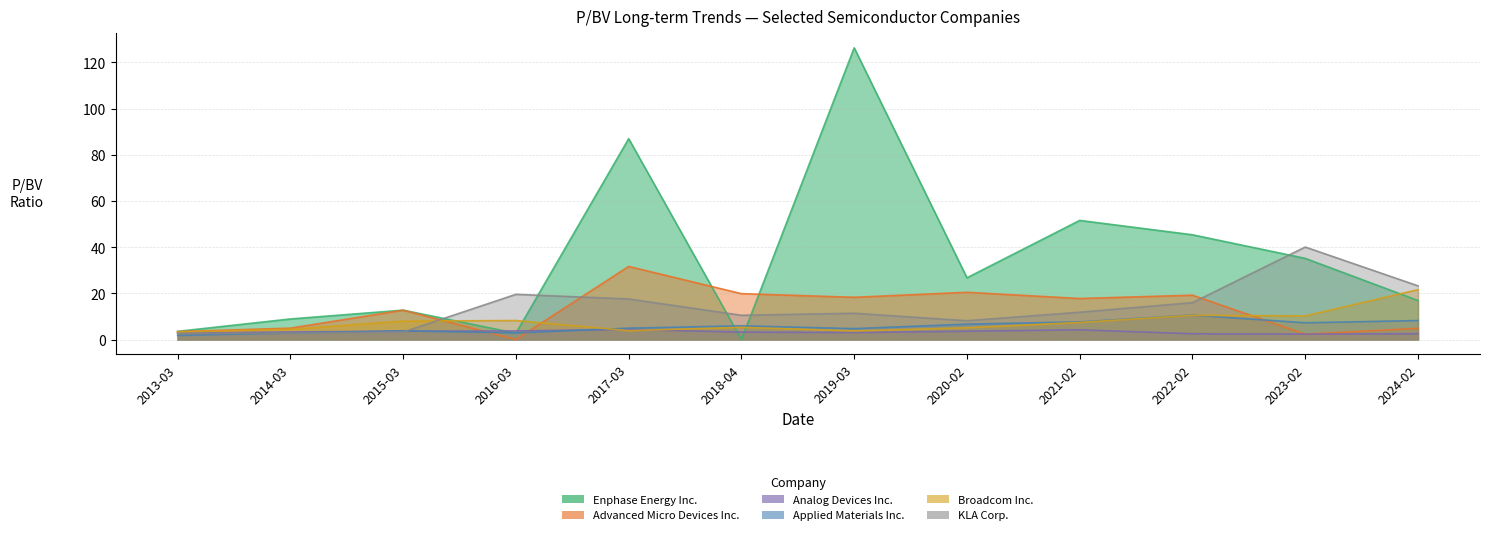

At how many categories does at least one series exceed 122?

1